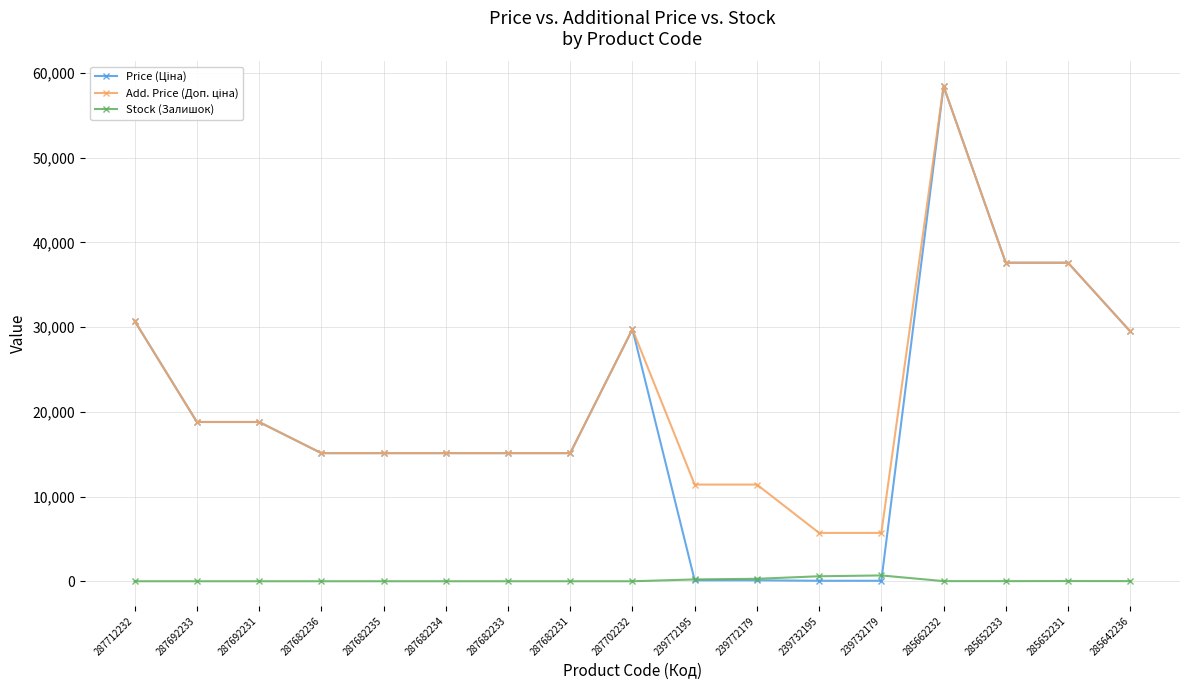

At which category is the sum across all series the highest?

285662232